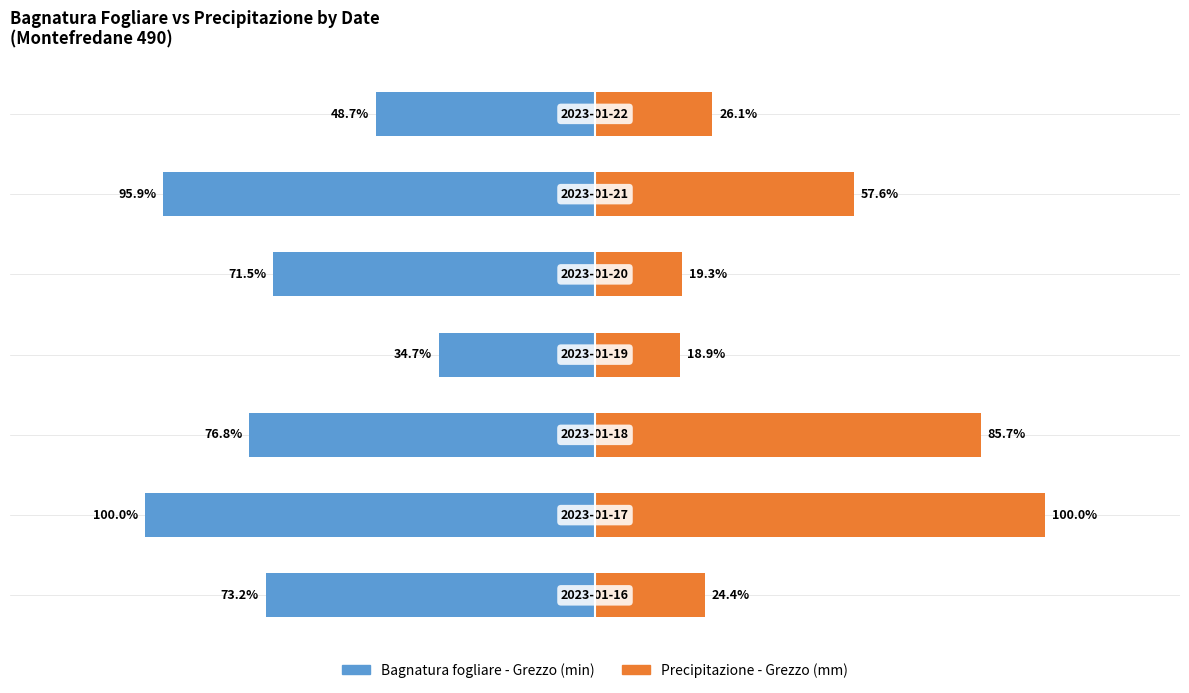

Which series changed the most between −100 and 100?

Precipitazione - Grezzo (mm)